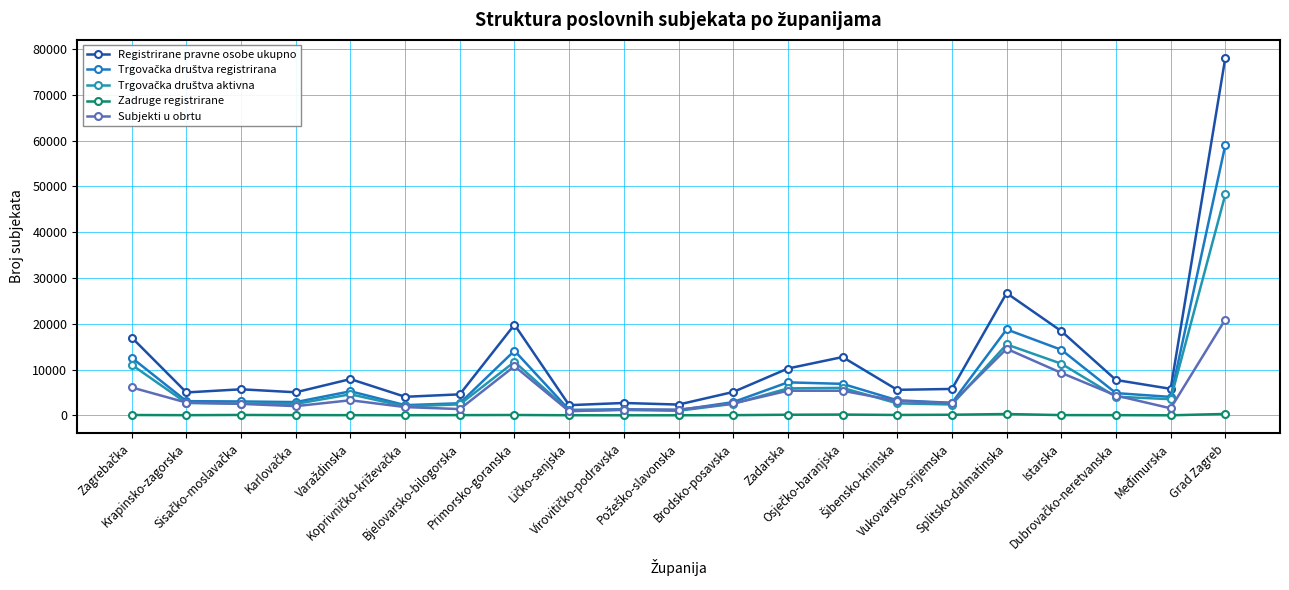

What is the maximum value shown in the chart?

78117